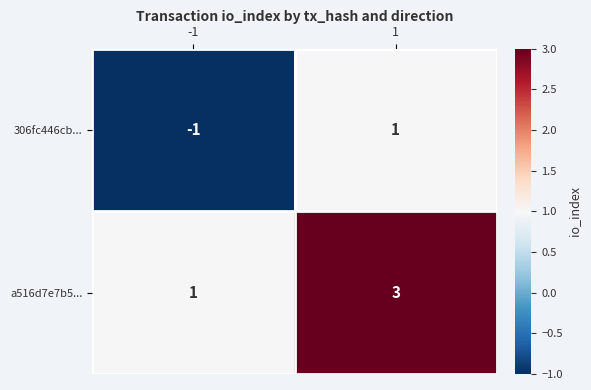

Rank the series by their maximum value, from highest to lowest.

a516d7e7b5..., 306fc446cb...